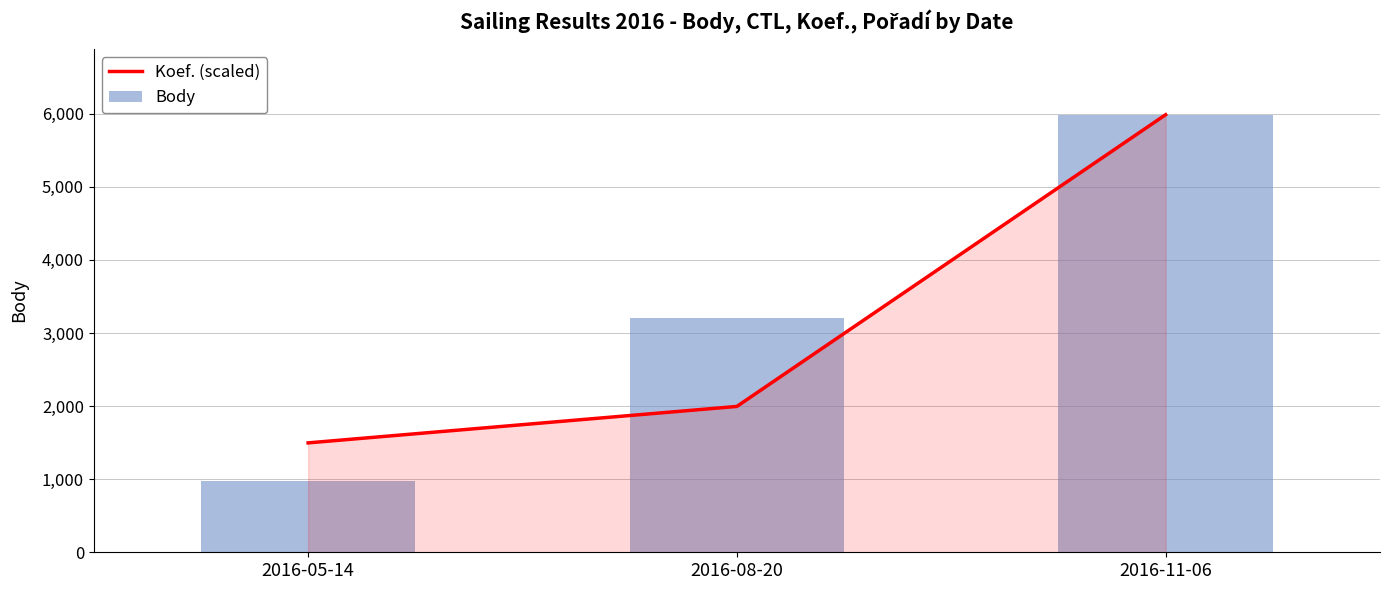

What is the label of the 2nd bar from the left?

2016-08-20